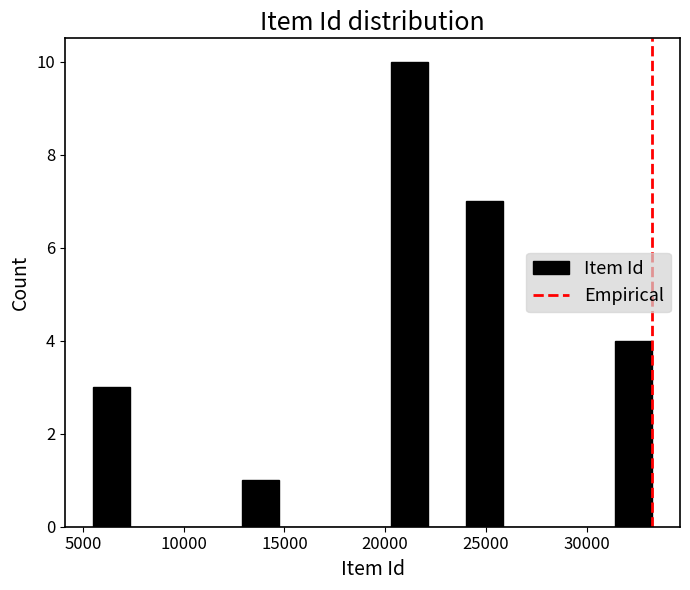

Read against the x-axis, roughly where is the centre of the tallest bar?

21000